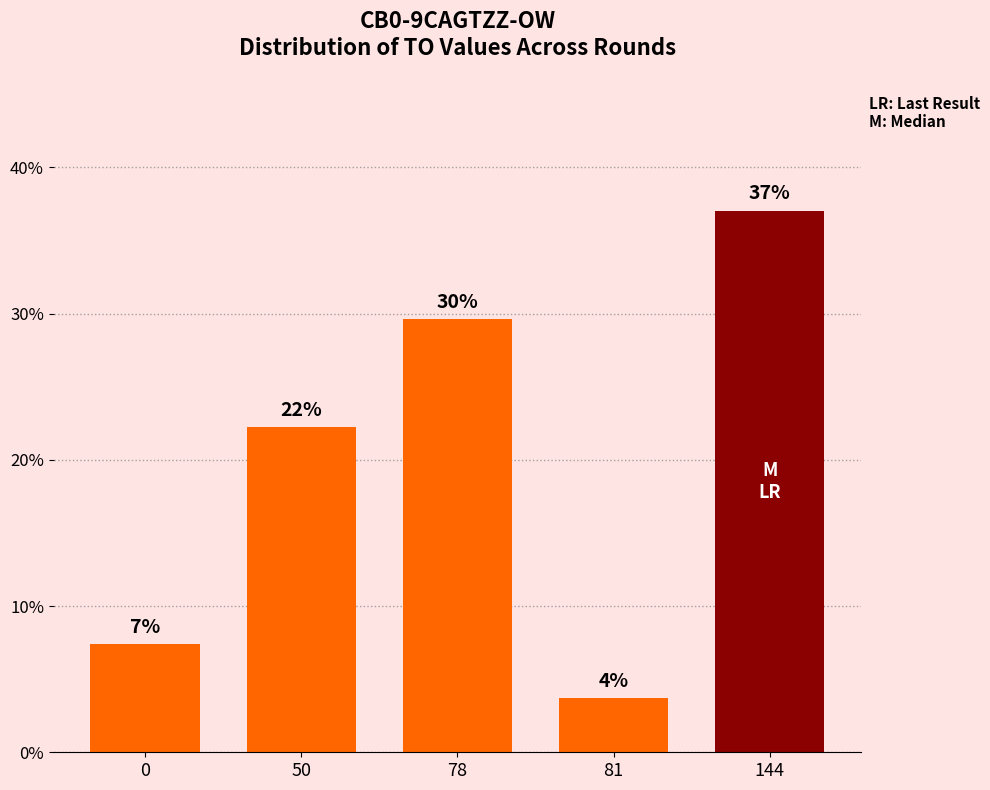

The value at 144 is 37.0. True or false?

True